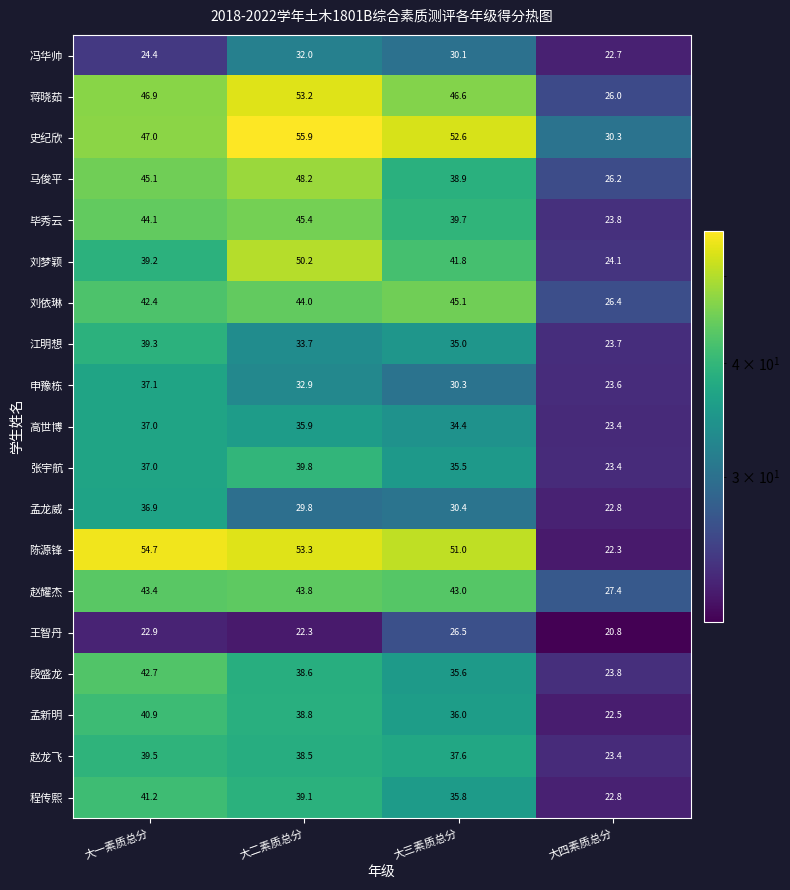

Which series has the largest range (max minus min)?

陈源锋